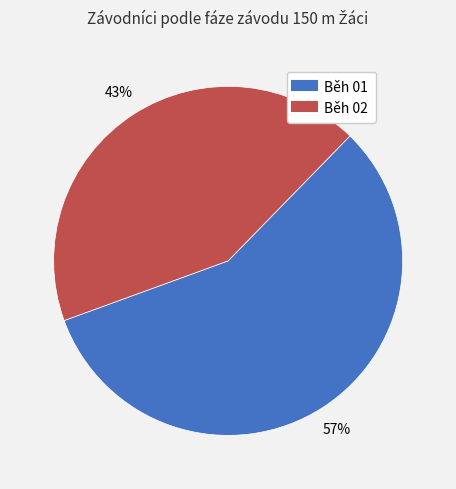

What is the majority slice?

Běh 01